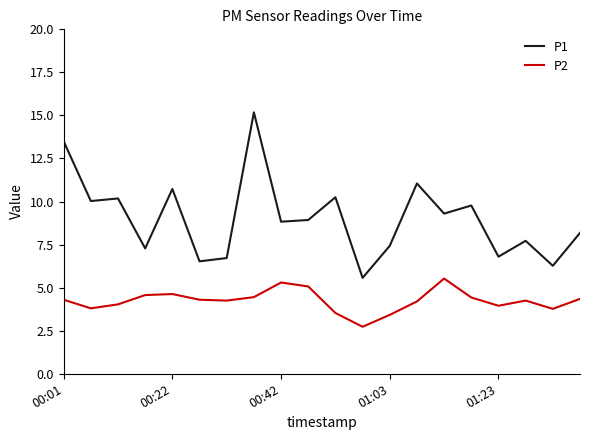

List the series in order of their peak value, highest first.

P1, P2